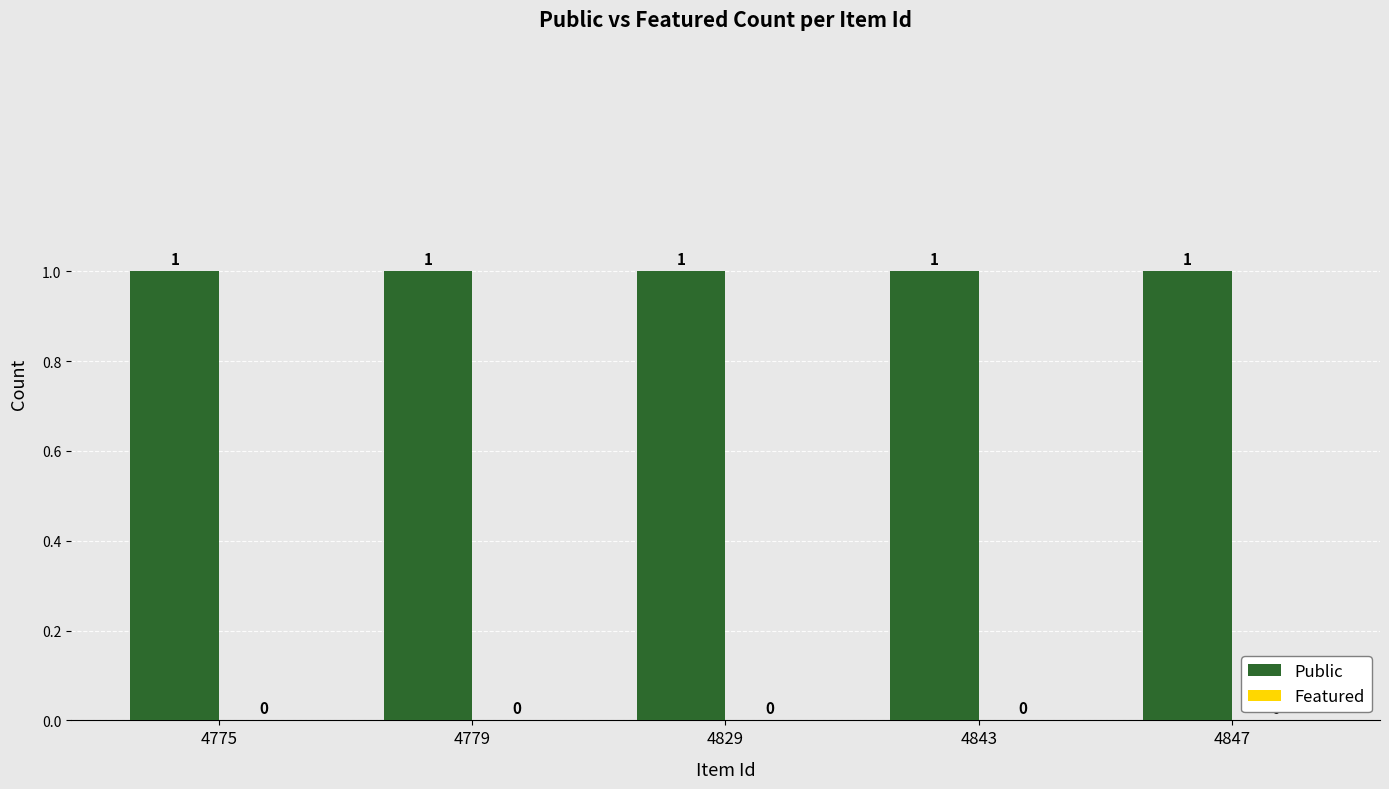

What is the sum of the Public values at 4829 and 4847?

2